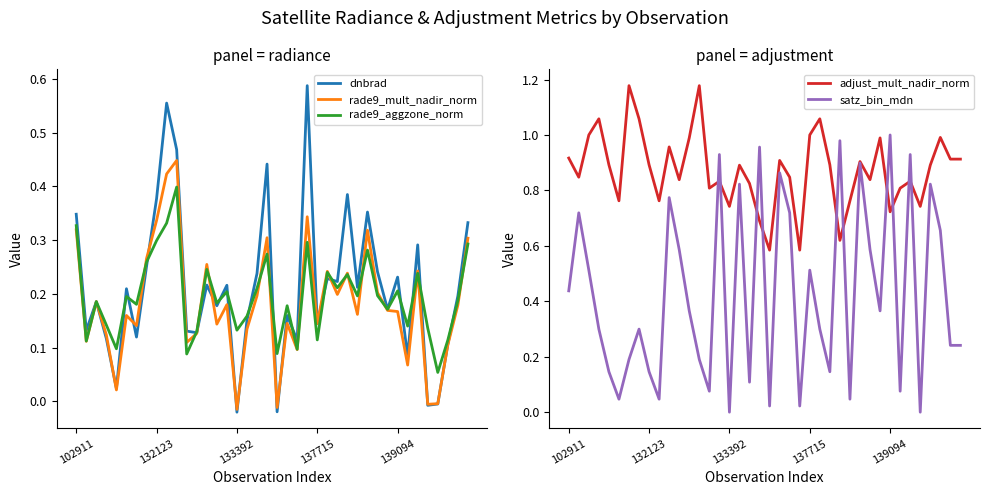

The value of adjust_mult_nadir_norm at 137715 is 1.0. True or false?

True